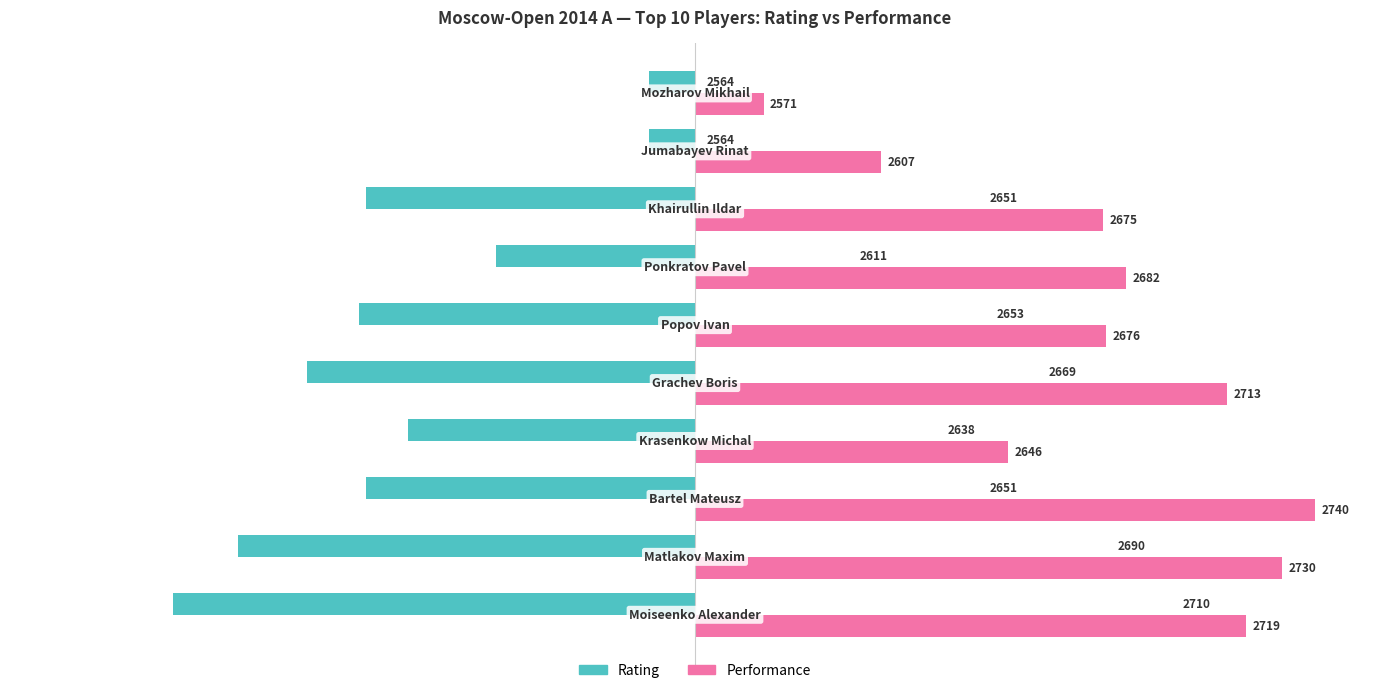

What are all the series names shown in the legend?

Rating, Performance